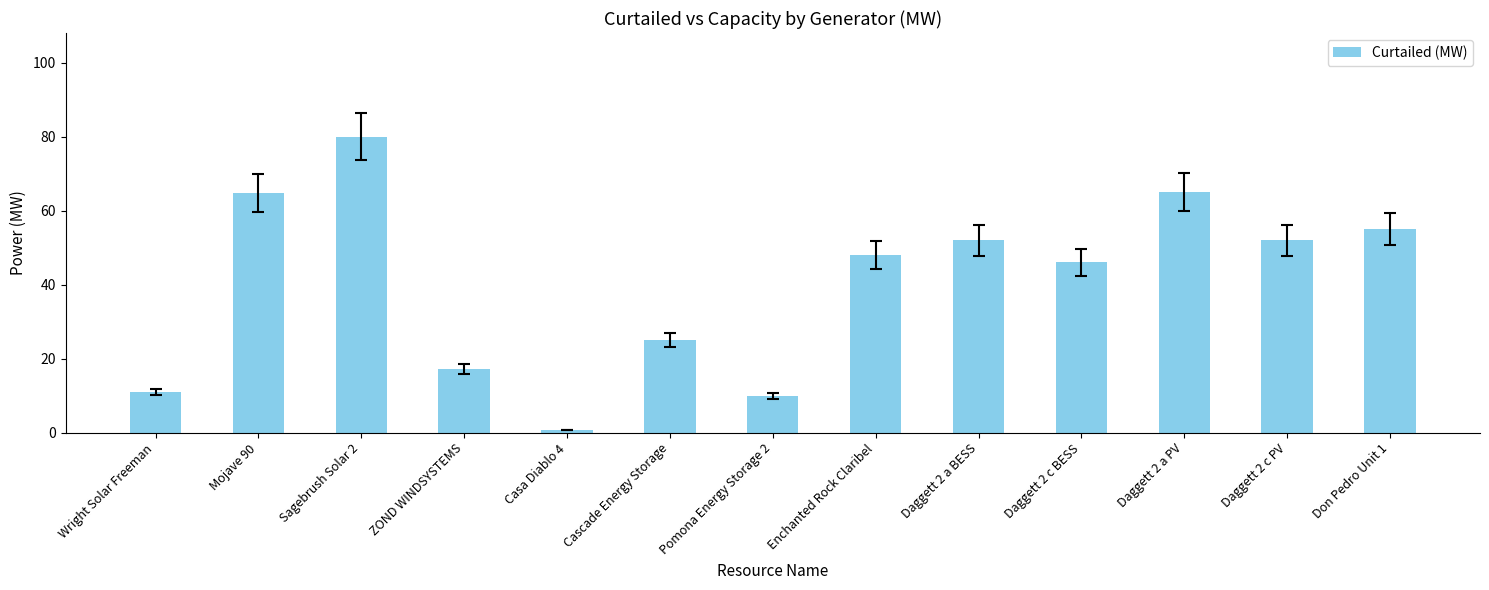

What position from the left is Wright Solar Freeman?

1